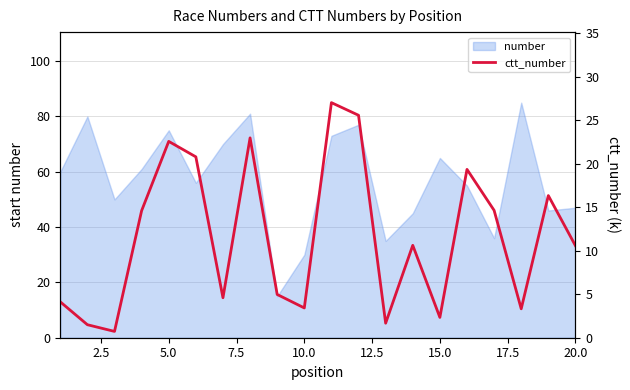

What is the difference between the second highest and minimum values?

24.8